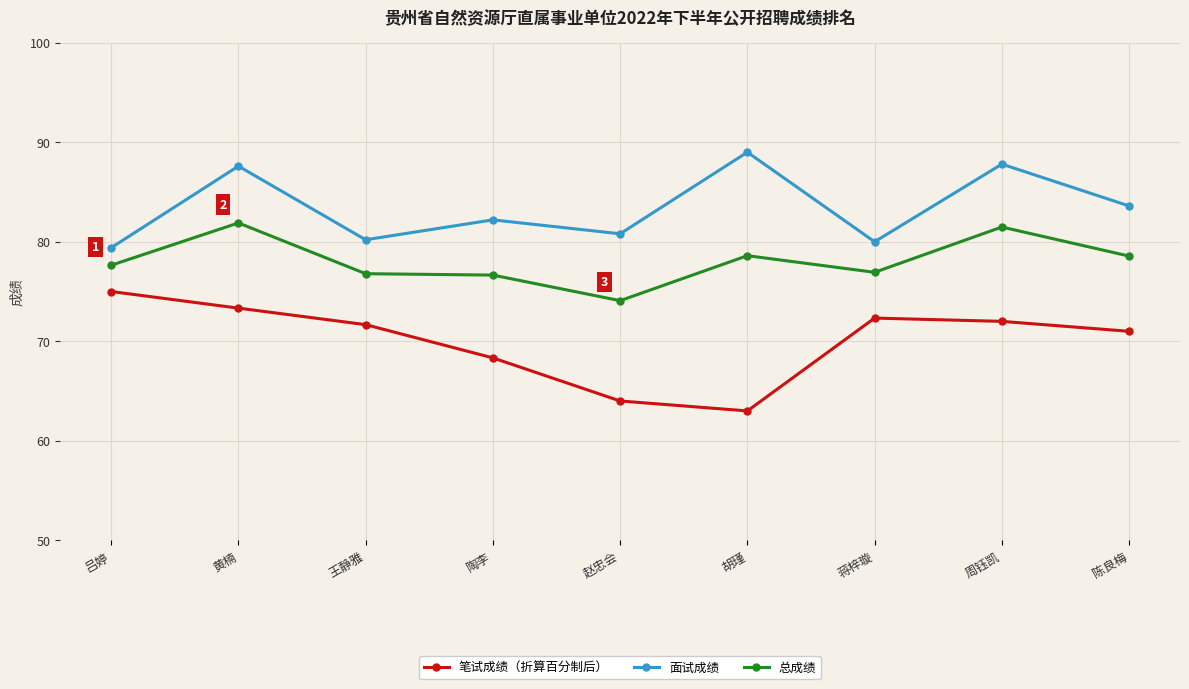

True or false: 总成绩 and 面试成绩 cross at least once.

False